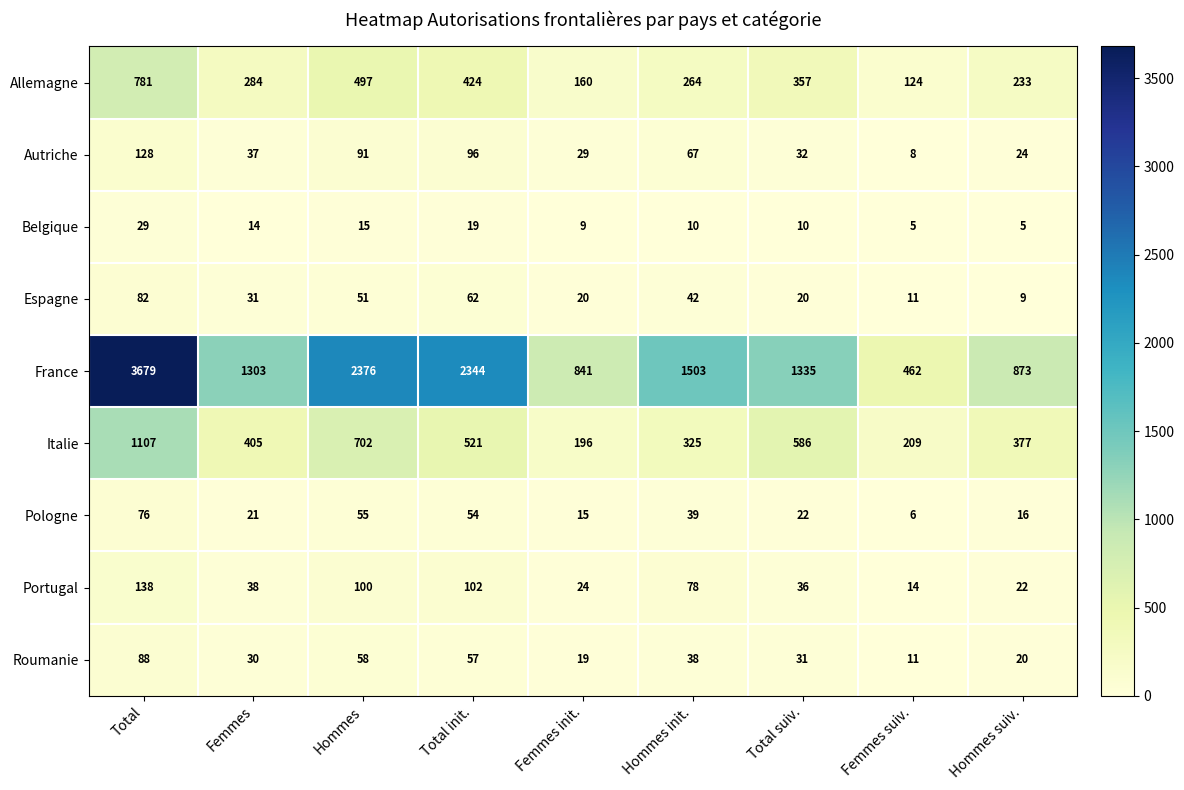

Between Hommes and Femmes init., which series saw the biggest shift?

France